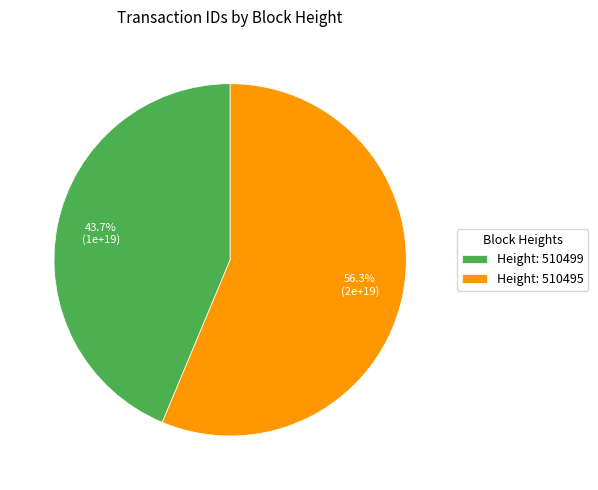

Which category accounts for the majority?

Height: 510495